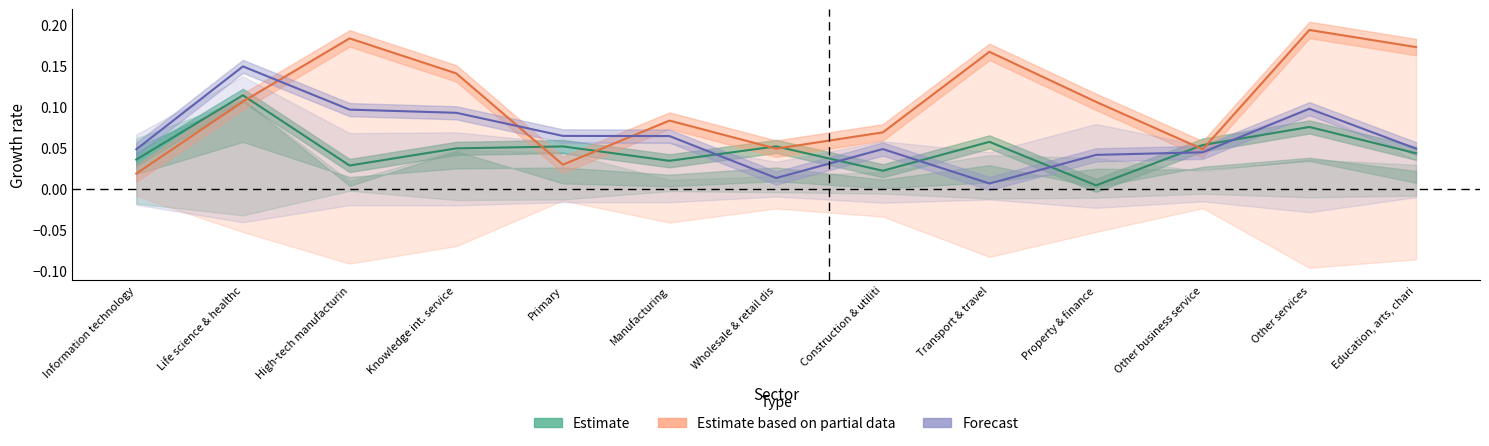

What is the label of the 8th point from the left?

Construction & utiliti